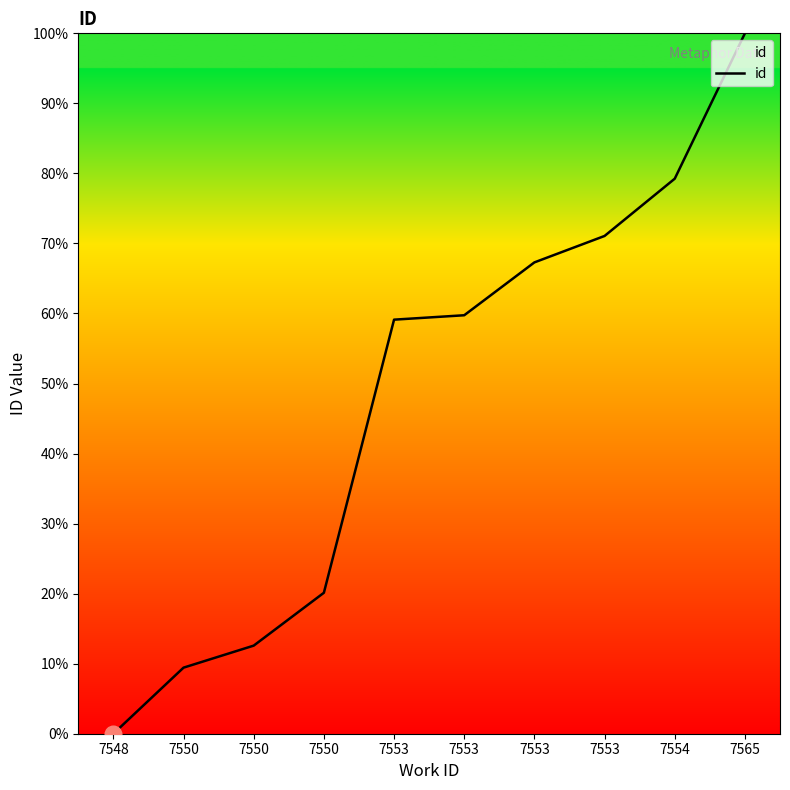

What is the change in value from 7550 to 7553?

+47.2